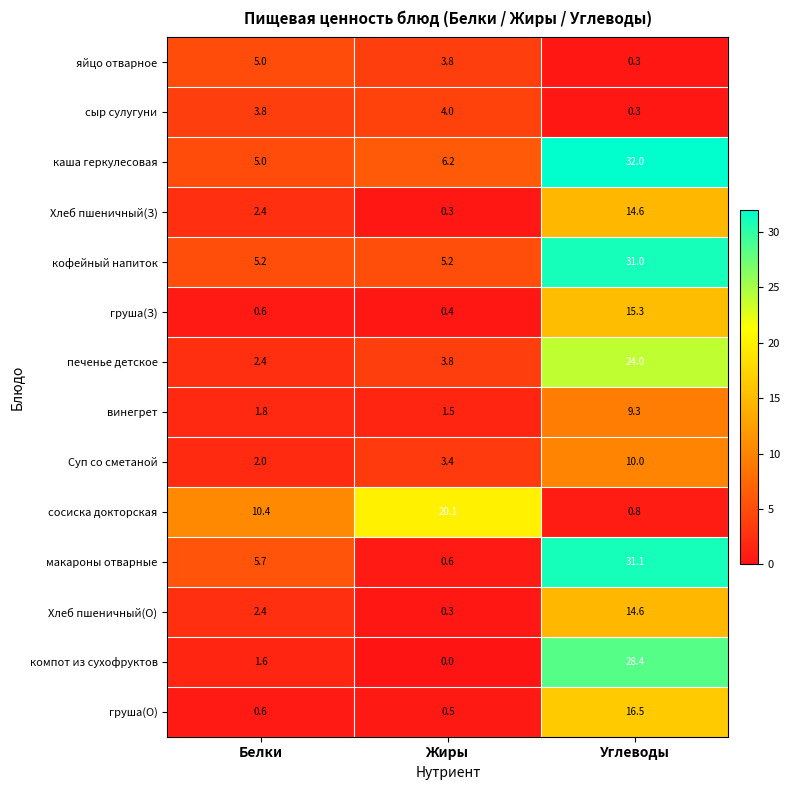

What is the spread (max minus min) of values at Белки?

9.8